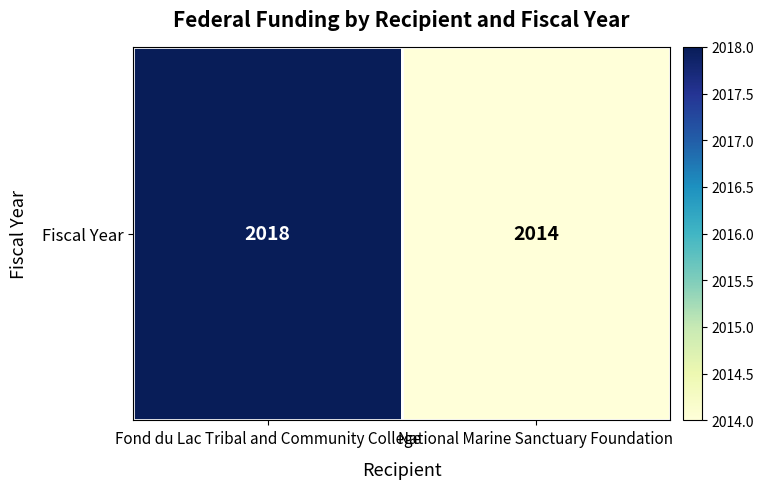

What is the sum of all values?

4032